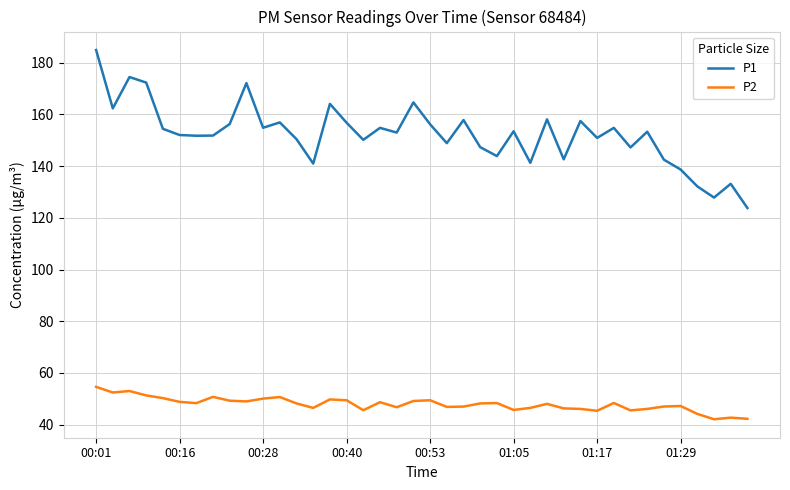

Which series has the widest spread of values?

P1